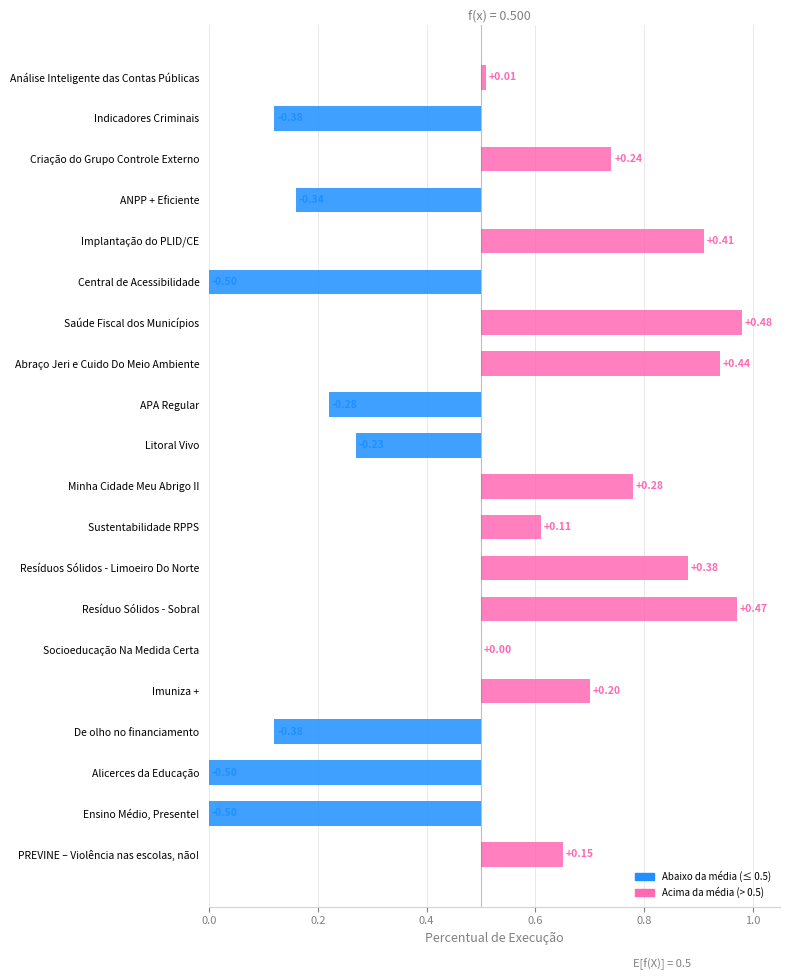

Is it true that the value at Abraço Jeri e Cuido Do Meio Ambiente is 0.7?

False